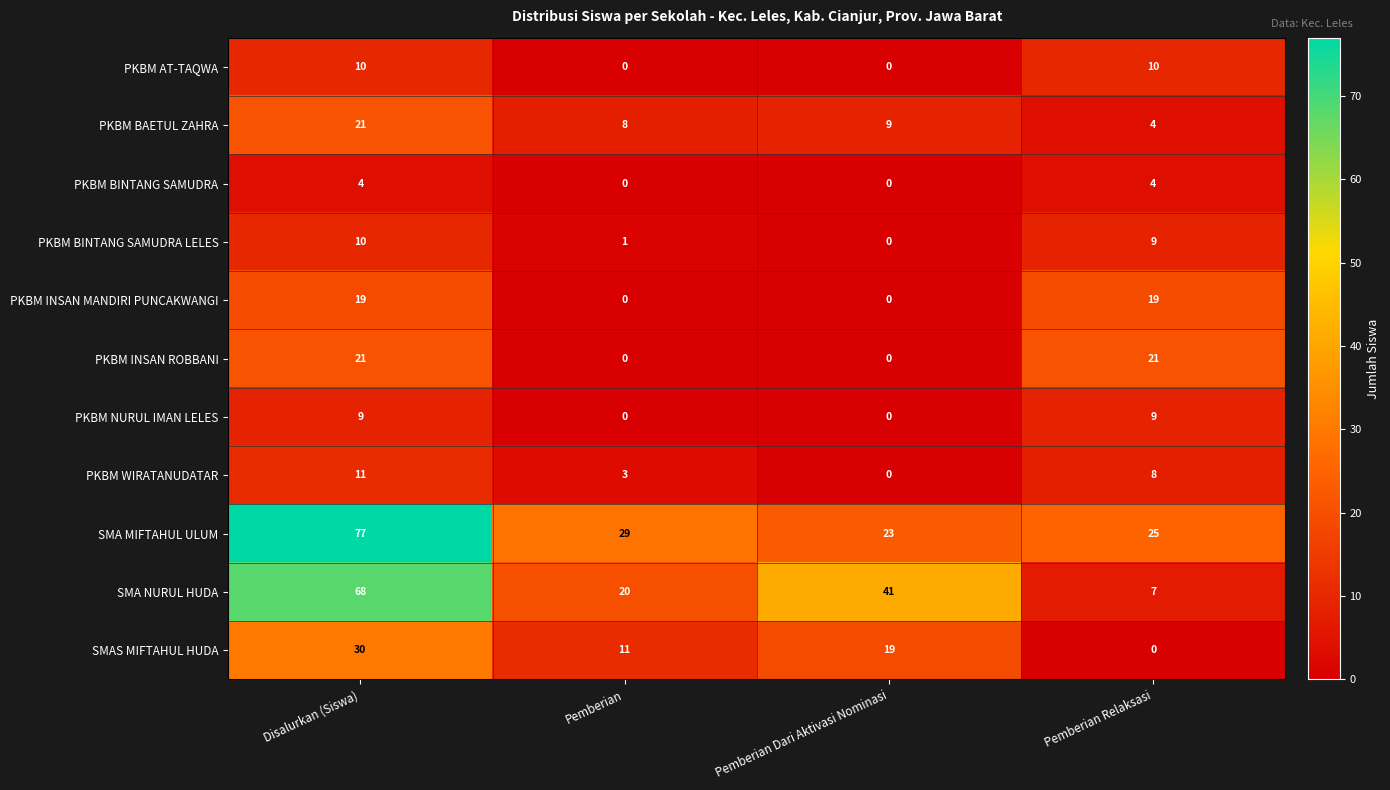

Where does the SMA MIFTAHUL ULUM series first go above 29?

Disalurkan (Siswa)